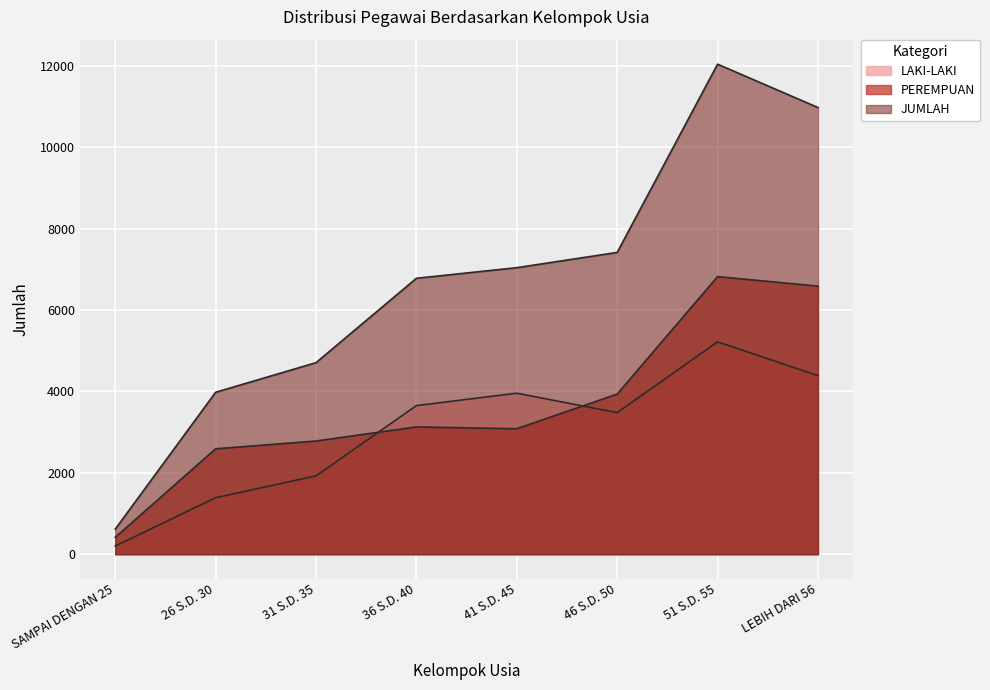

What is the average value of the JUMLAH series?

6697